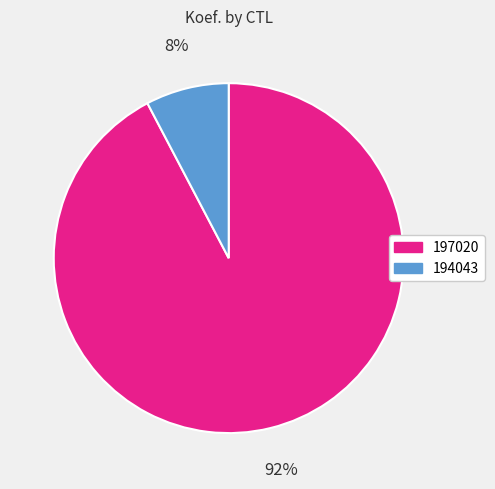

Which category accounts for the majority?

197020